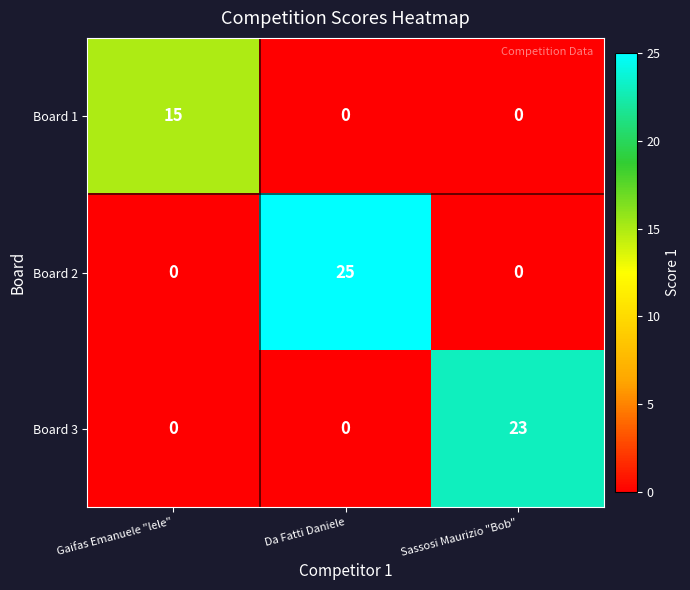

Count the Board 2 values in the range 0 to 25.

3